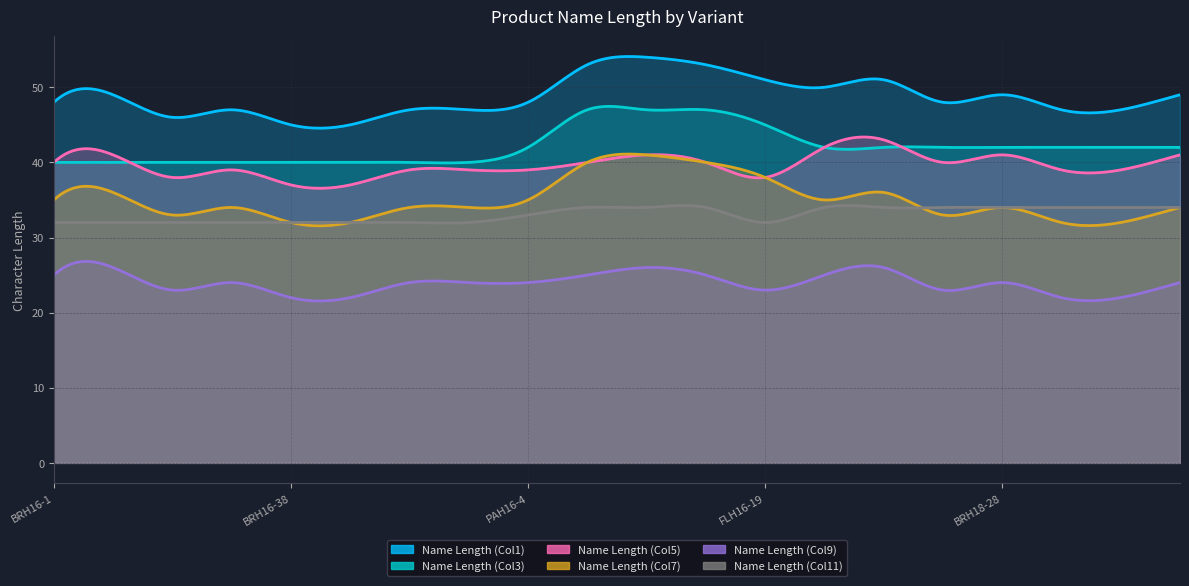

True or false: Name Length (Col11) and Name Length (Col5) intersect in this chart.

False